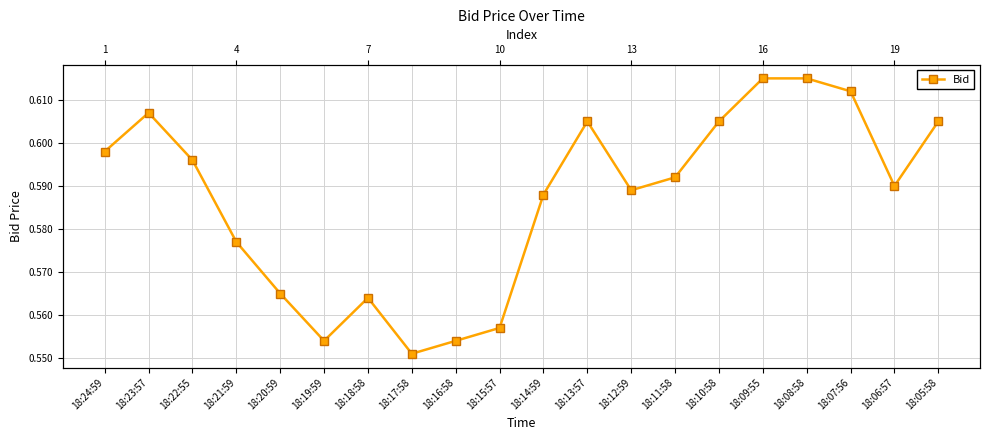

Reading left to right, what are all the values shown in this chart?

0.6	0.6	0.6	0.6	0.6	0.6	0.6	0.6	0.6	0.6	0.6	0.6	0.6	0.6	0.6	0.6	0.6	0.6	0.6	0.6